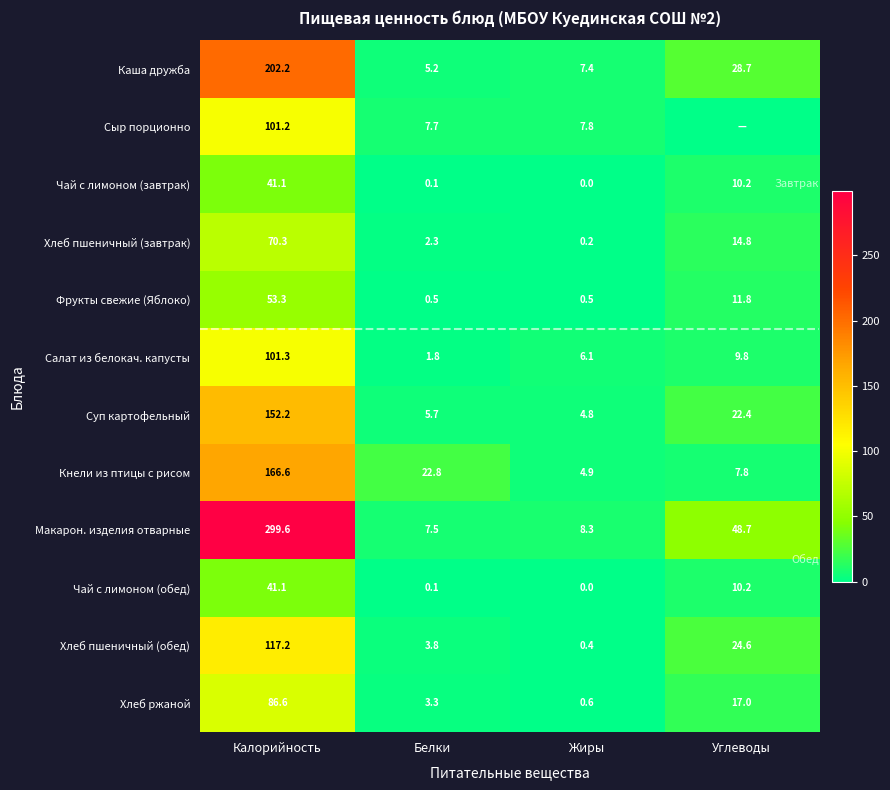

Which label corresponds to the largest value in the chart?

Калорийность